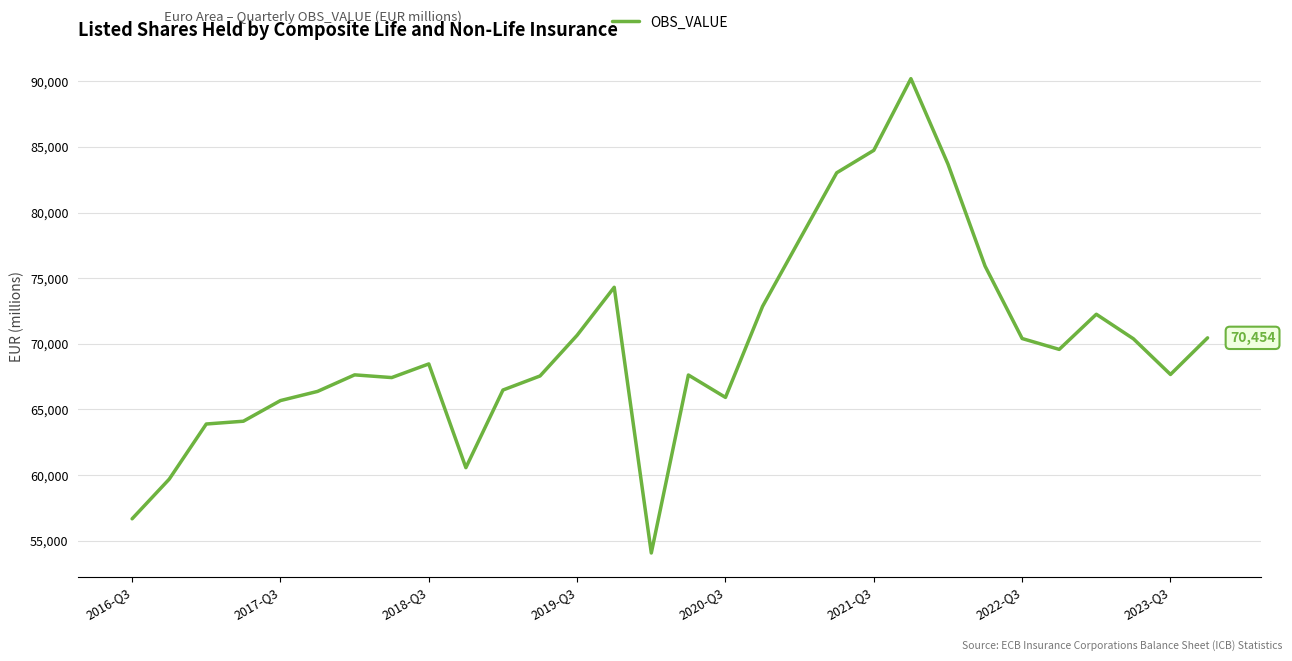

What is the maximum value shown in the chart?

90193.5